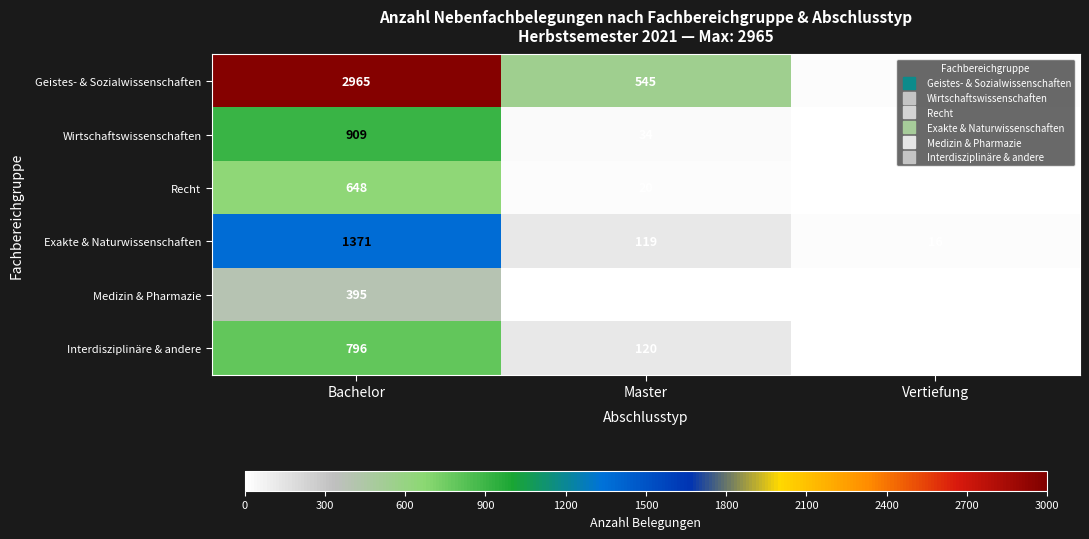

List the series in order of their peak value, highest first.

Geistes- & Sozialwissenschaften, Exakte & Naturwissenschaften, Wirtschaftswissenschaften, Interdisziplinäre & andere, Recht, Medizin & Pharmazie